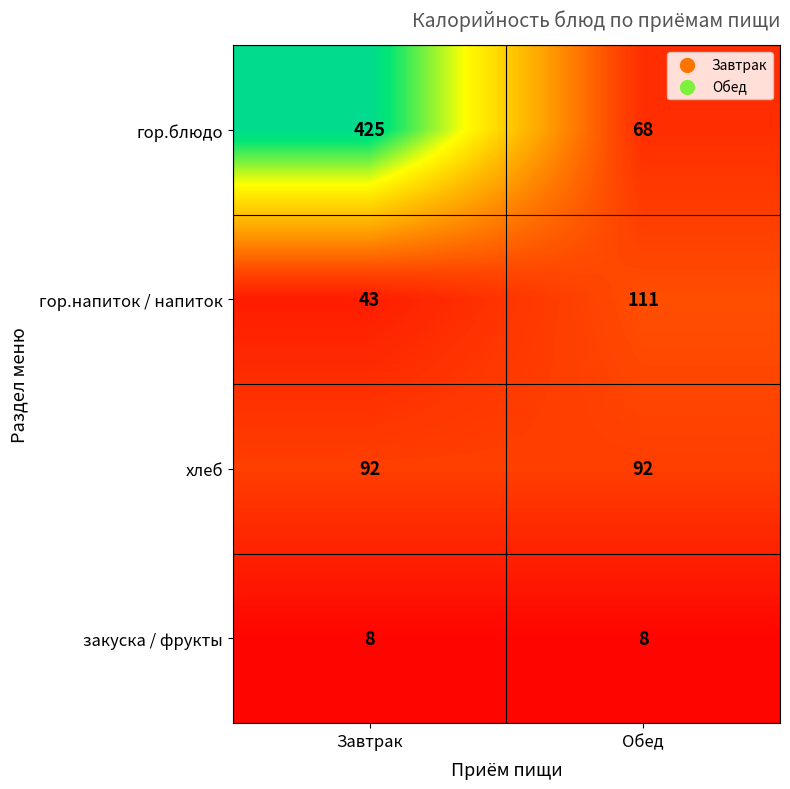

What is the greatest value displayed?

425